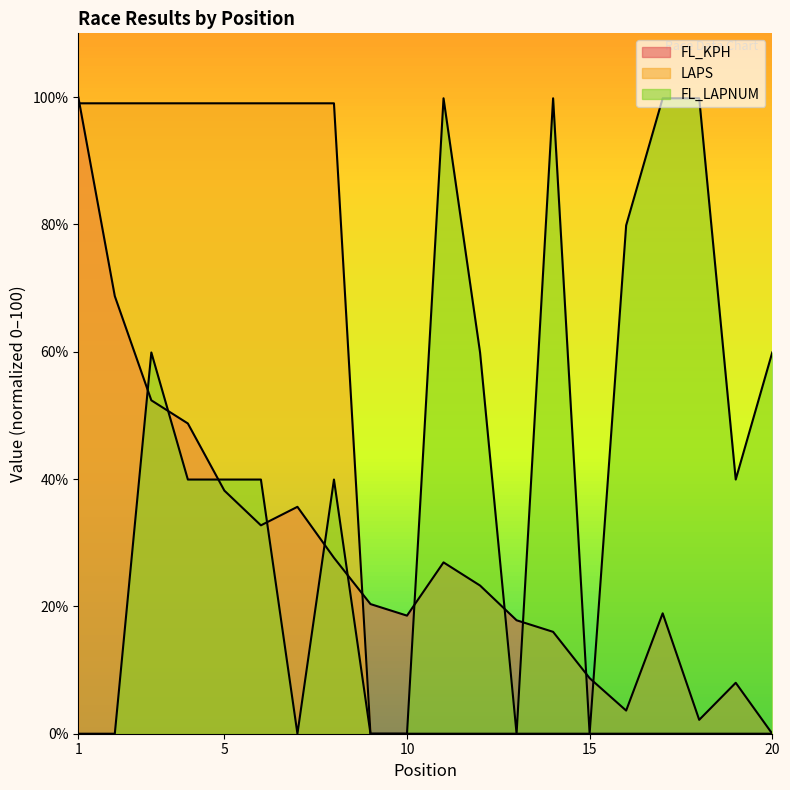

What is the sum of the LAPS values at 7 and 12?

99.0